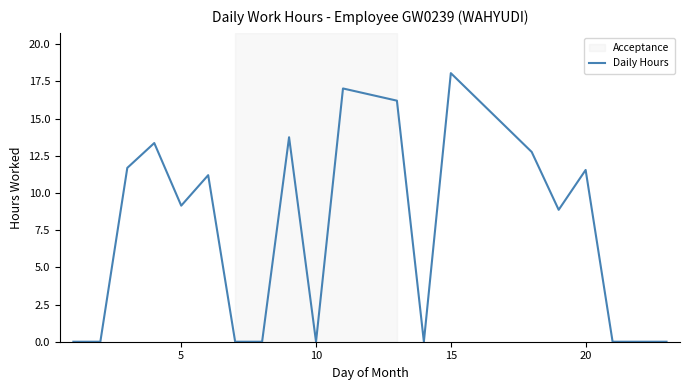

What is the greatest value displayed?

18.1